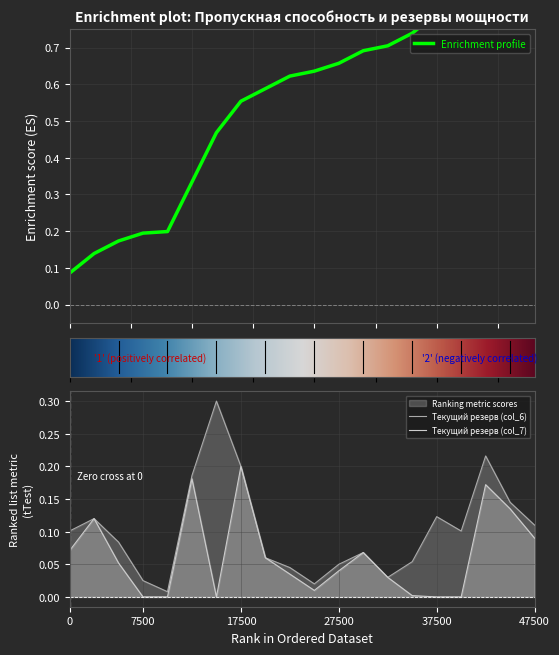

Is the value of Текущий резерв (col_7) at 17500 greater than the value of Текущий резерв (col_6) at 7500?

Yes